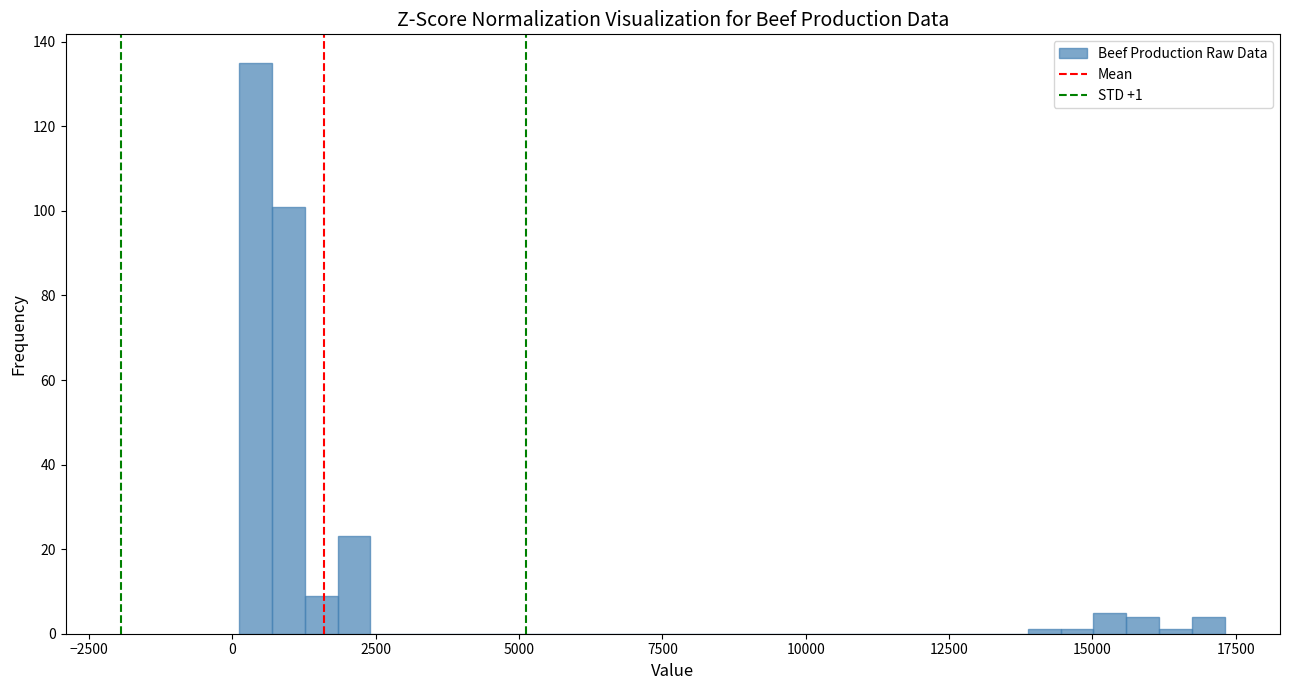

Read against the x-axis, roughly where is the centre of the tallest bar?

500